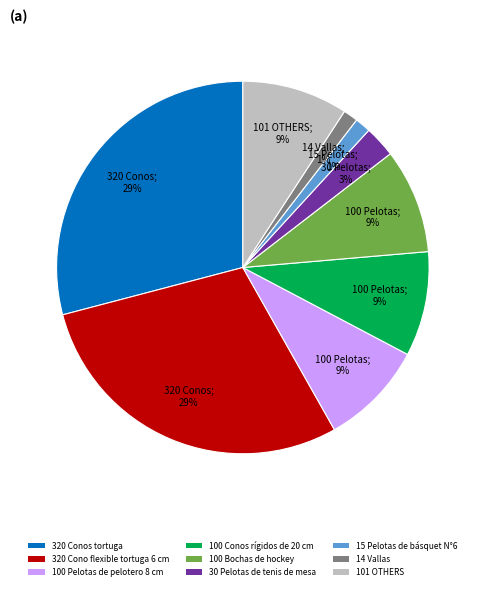

To the nearest percent, what is the combined percentage of 100 Conos rígidos de 20 cm and 14 Vallas?

10%